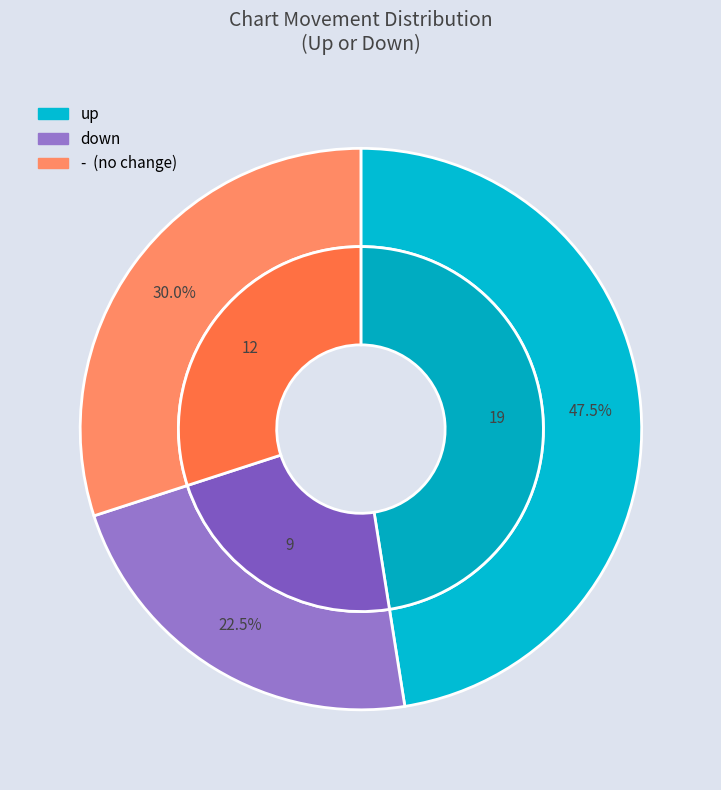

Which slice is the smallest?

down